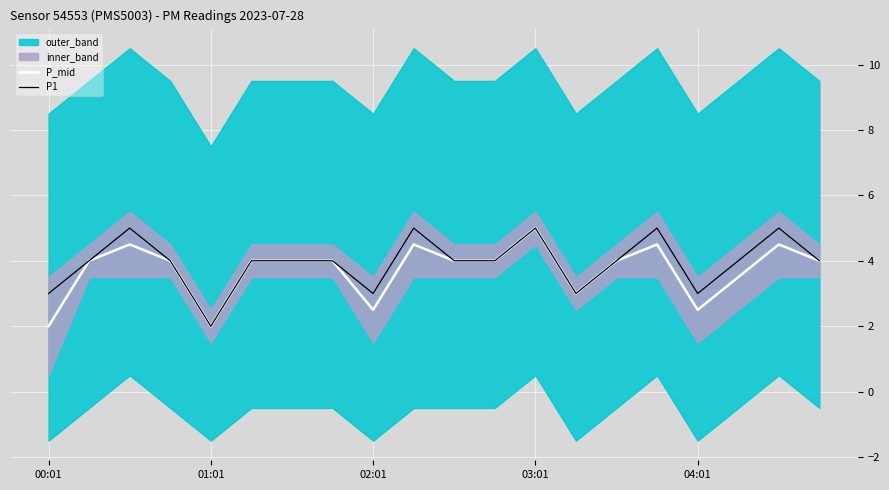

The P1 series shows 0.8 at 01:01. True or false?

False